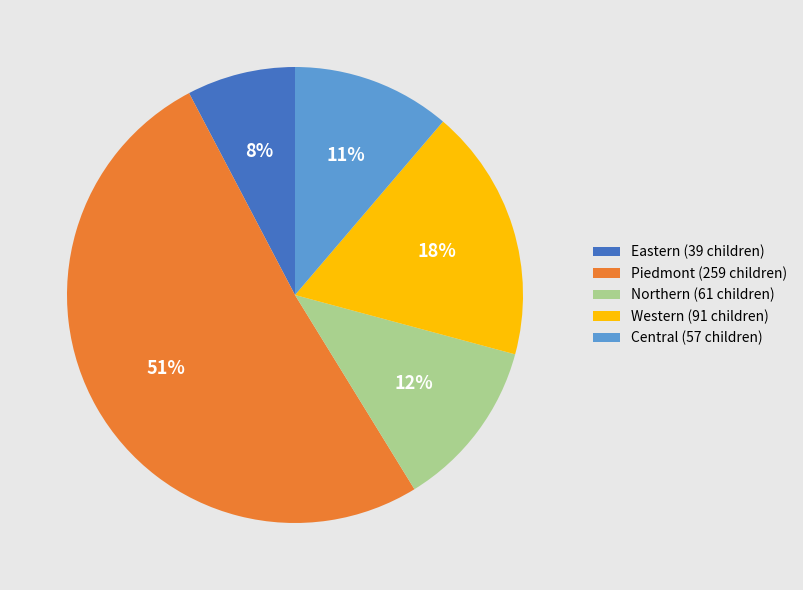

Does Western represent more than half of the total?

No